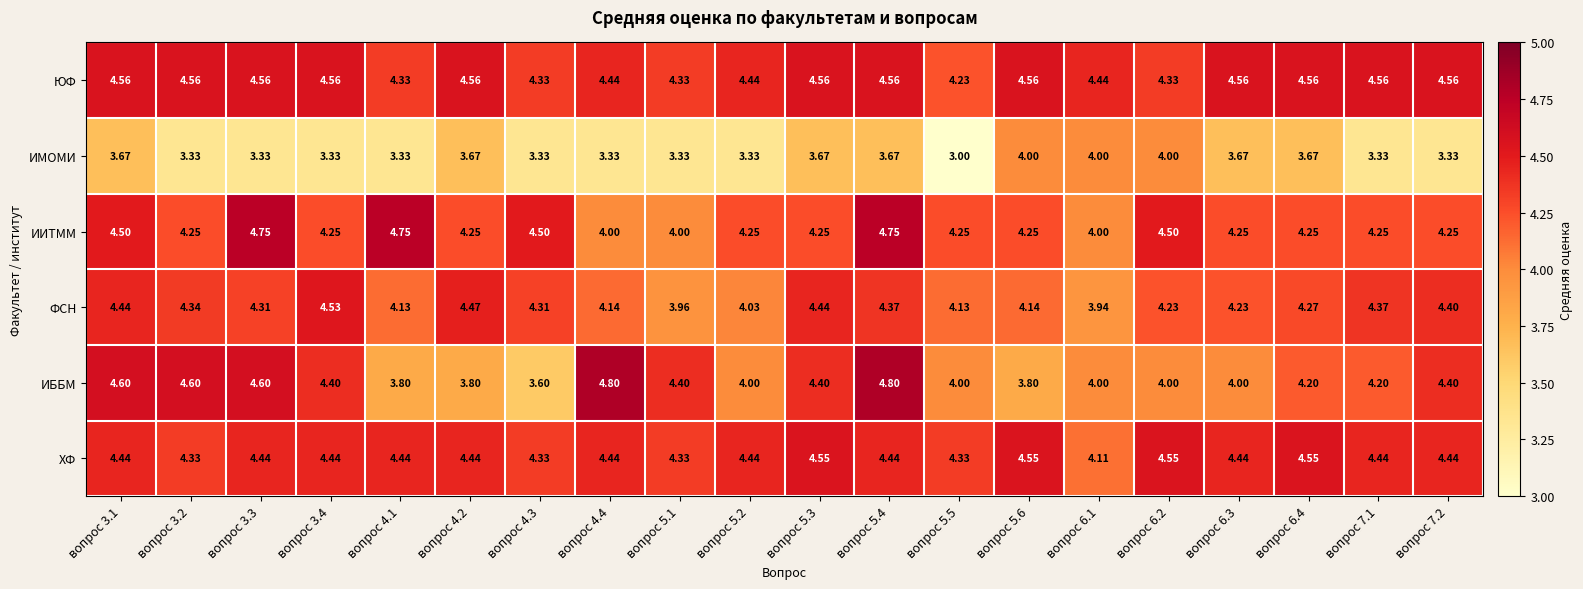

How many values in the ИББМ series are below 4?

4